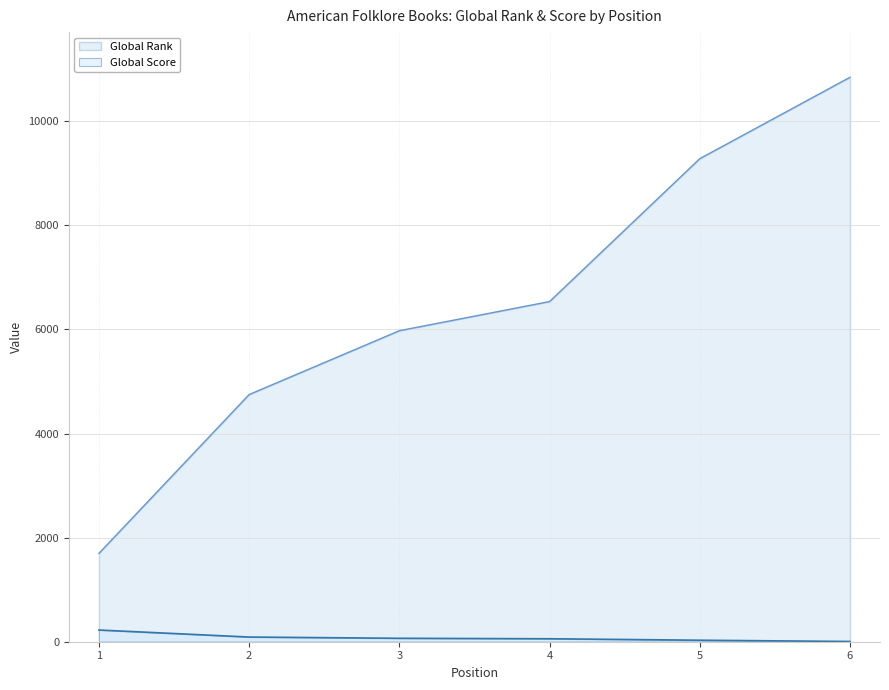

How many lines are shown in the chart?

2